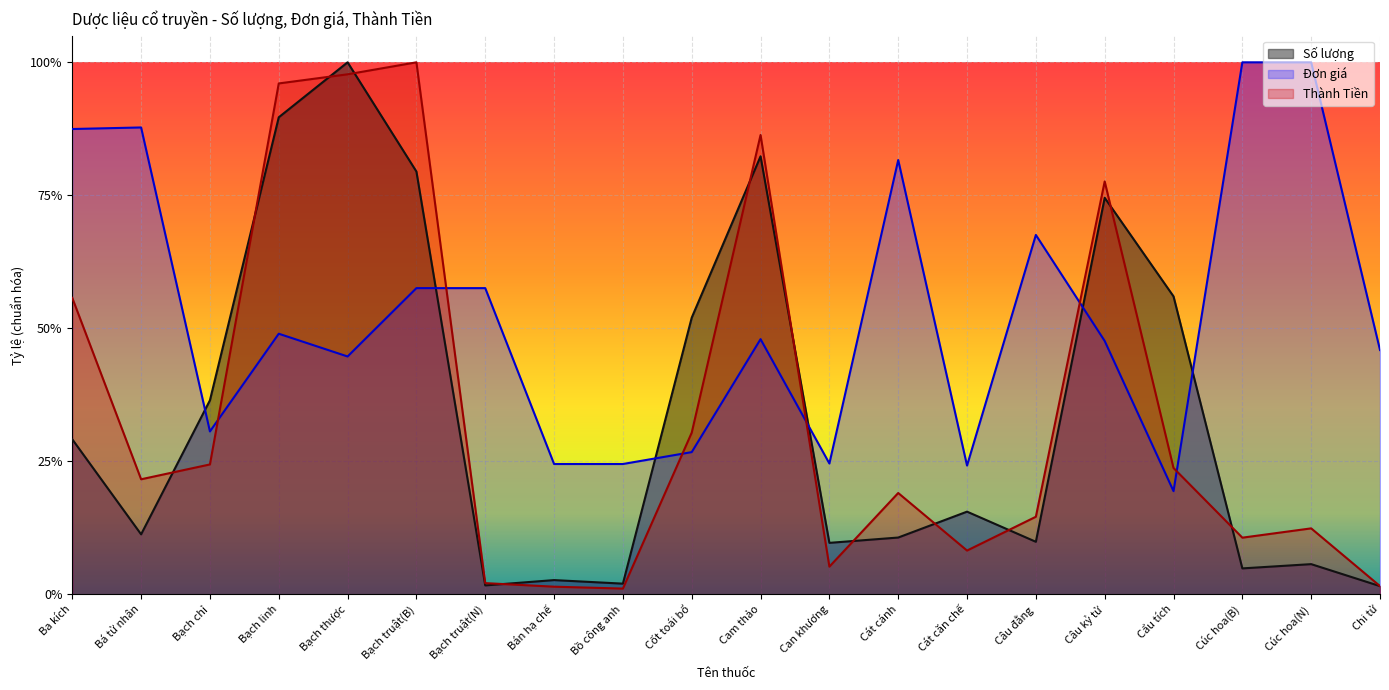

What is the label of the 3rd point from the right?

Cúc hoa(B)